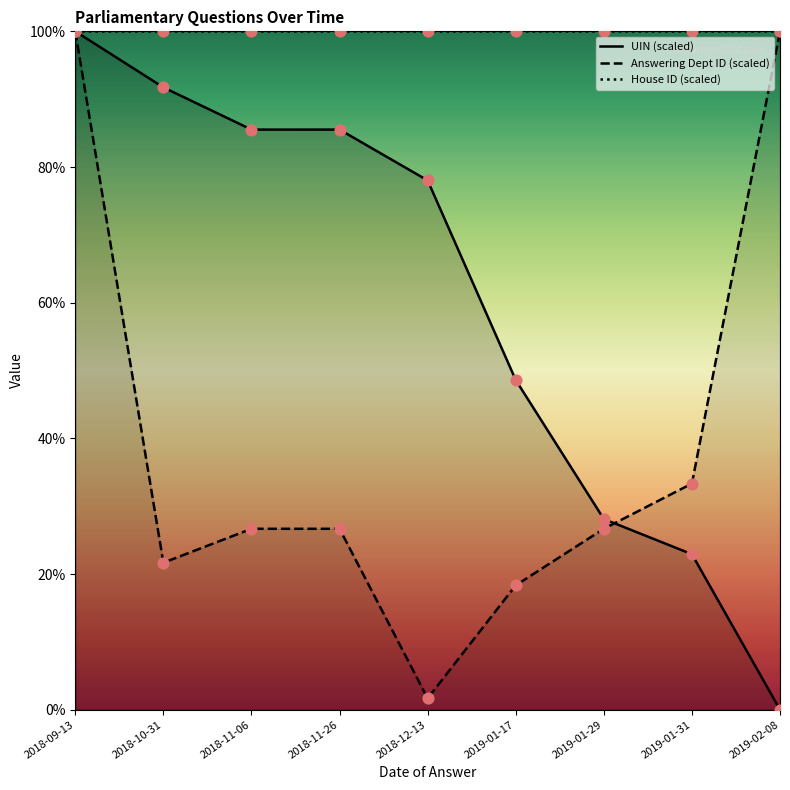

What is the total value across all series at 2018-09-13?

300.0